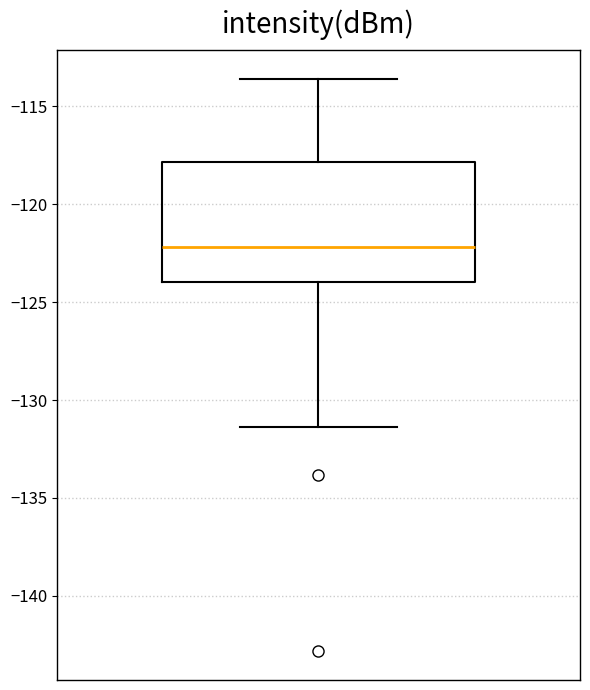

Transcribe this box plot: give where the median line is, the range the box spans, and where the two whiskers end, as read against the y-axis. The values are not printed on the chart, so give them approximately, as read against the axis.

median -122.0, box -124.0 to -118.0, whiskers -131.5 to -113.5